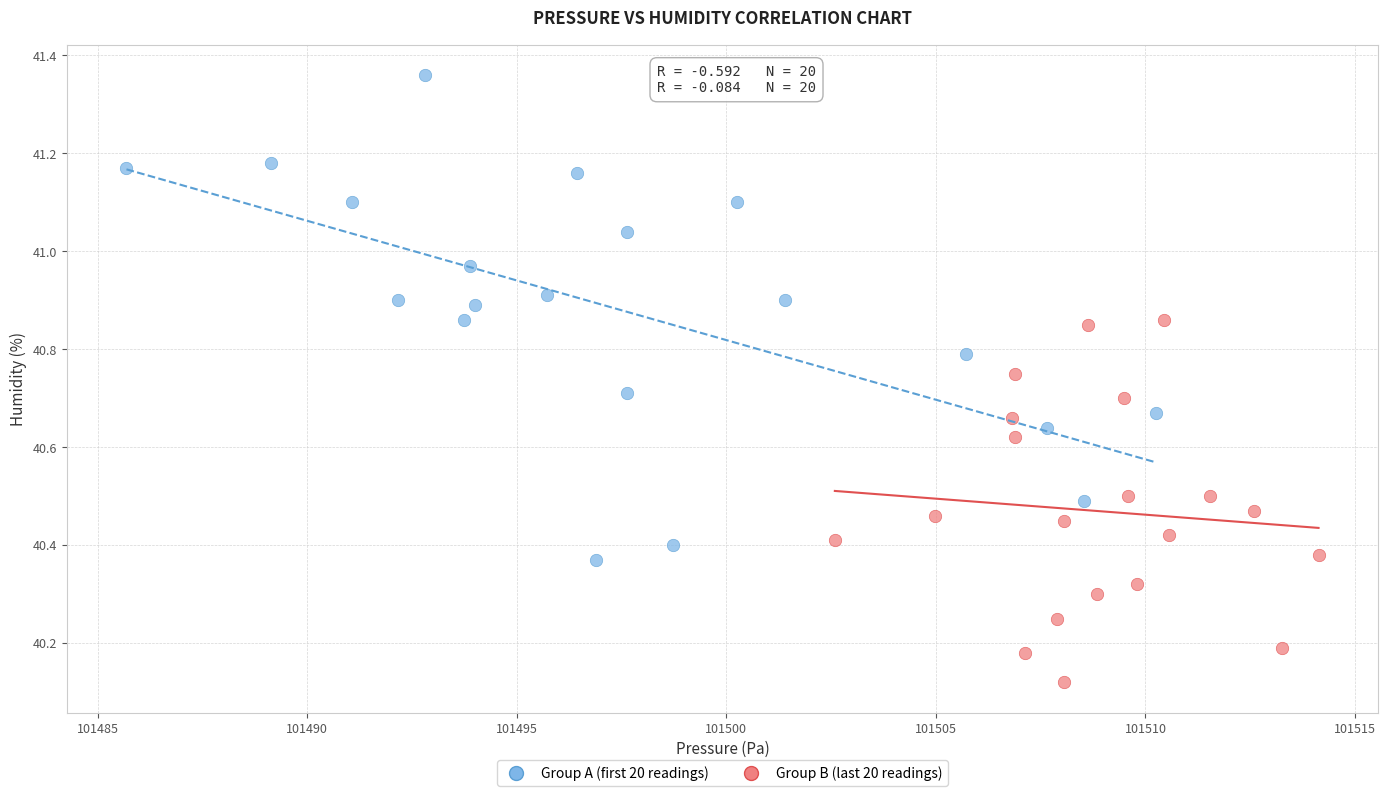

Which series reaches the maximum Y coordinate?

Group A (first 20 readings)